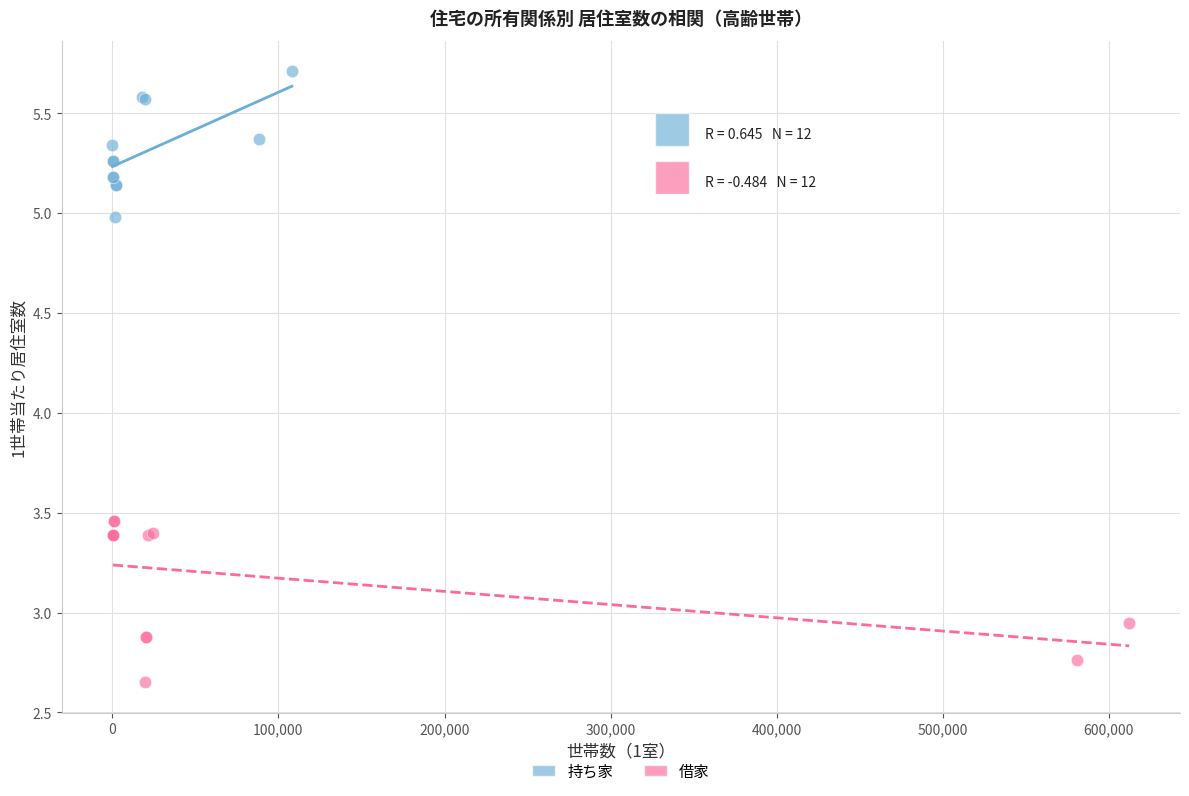

Which series has the largest Y range (max minus min)?

借家